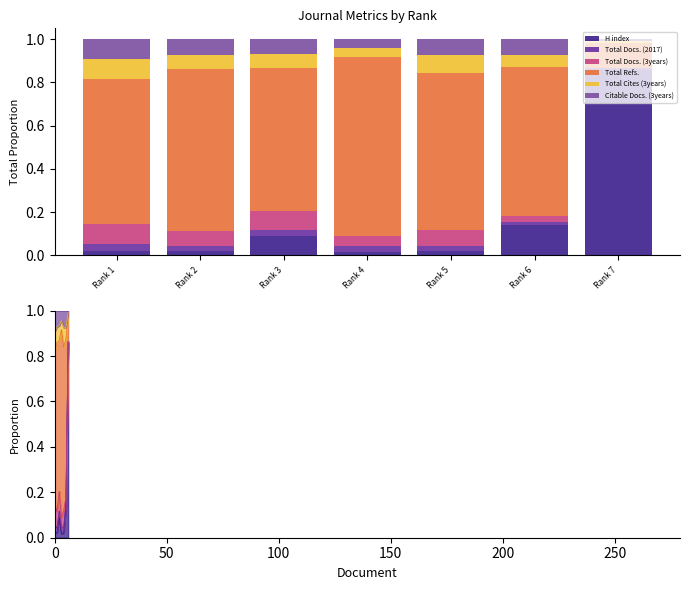

What are all the series names shown in the legend?

H index, Total Docs. (2017), Total Docs. (3years), Total Refs., Total Cites (3years), Citable Docs. (3years)